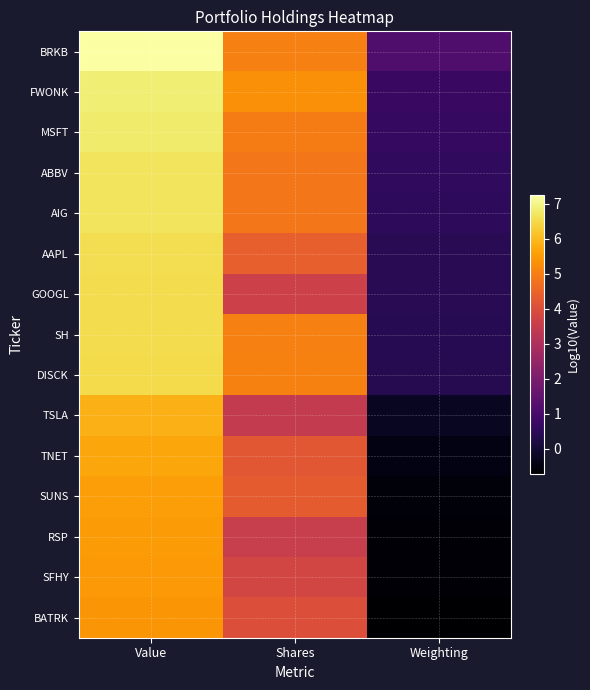

What is the spread (max minus min) of values at Weighting?

1.8